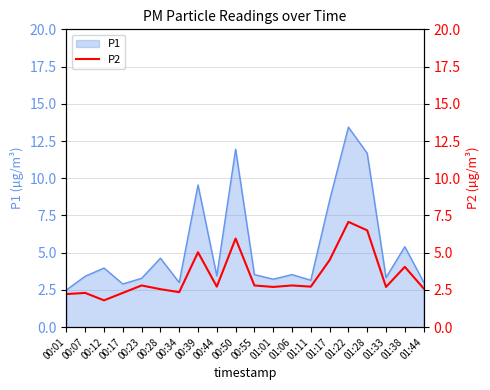

Approximately how many times larger is the value at 01:01 compared to 01:44?

1.0